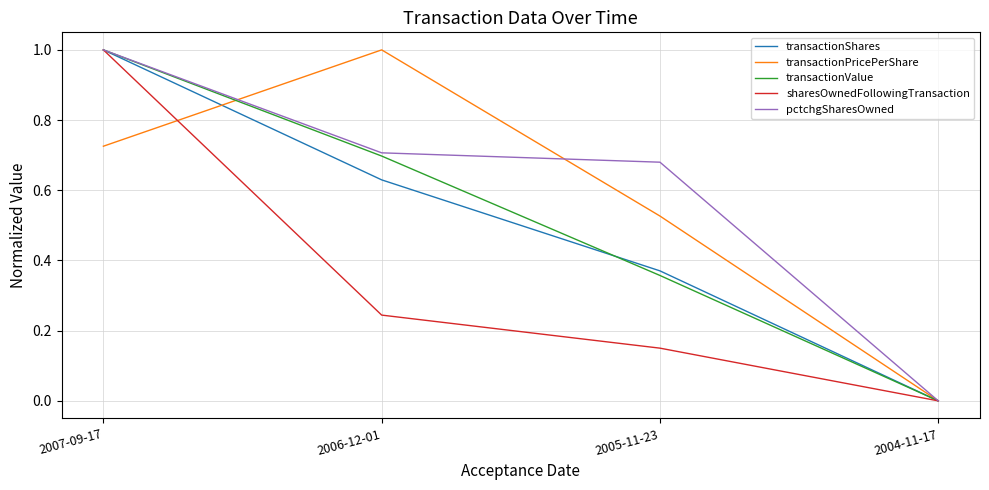

List the labels in order of pctchgSharesOwned value, smallest first.

2004-11-17, 2005-11-23, 2006-12-01, 2007-09-17